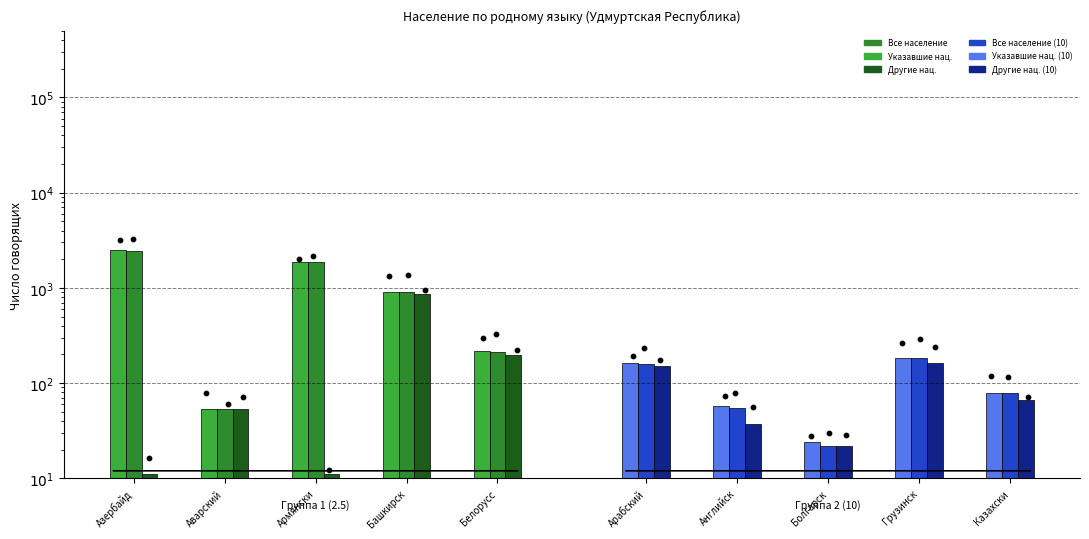

At how many categories does at least one series exceed 737?

3